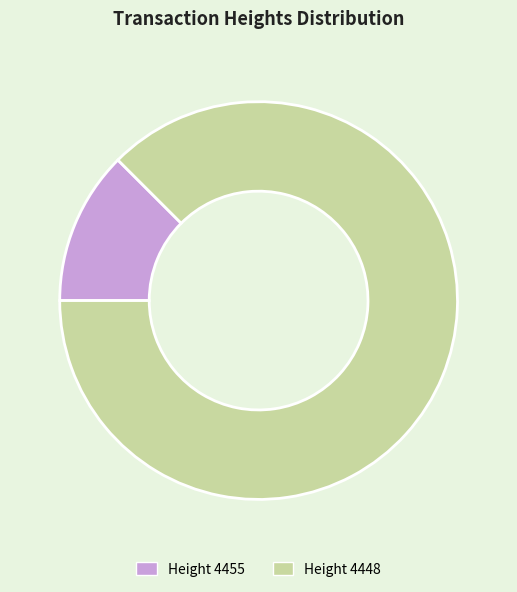

Does any single category account for the majority?

Yes